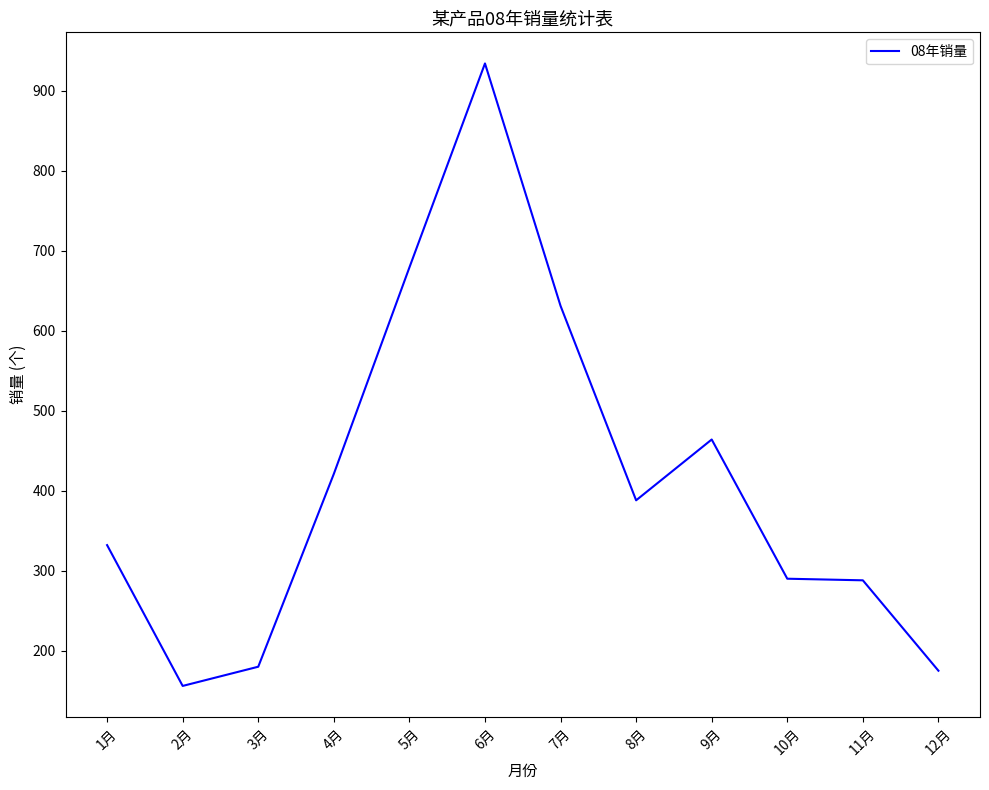

The chart shows a value of 440 at 5月. True or false?

False